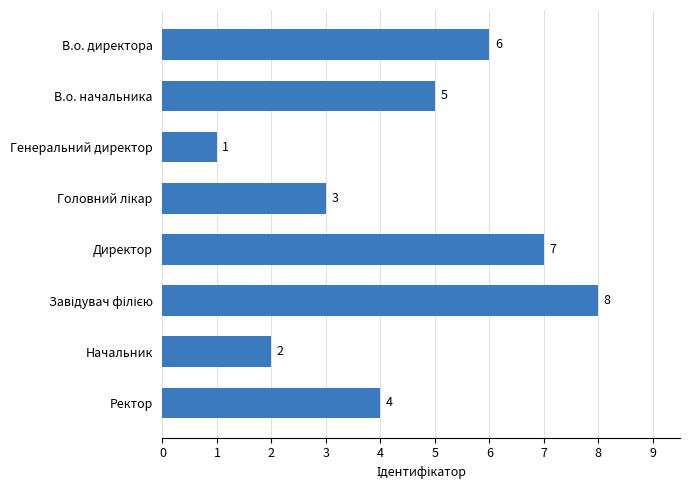

At which category does the chart reach its minimum across all series?

Генеральний директор